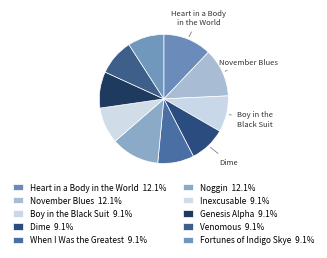

How many segments does this pie chart have?

10